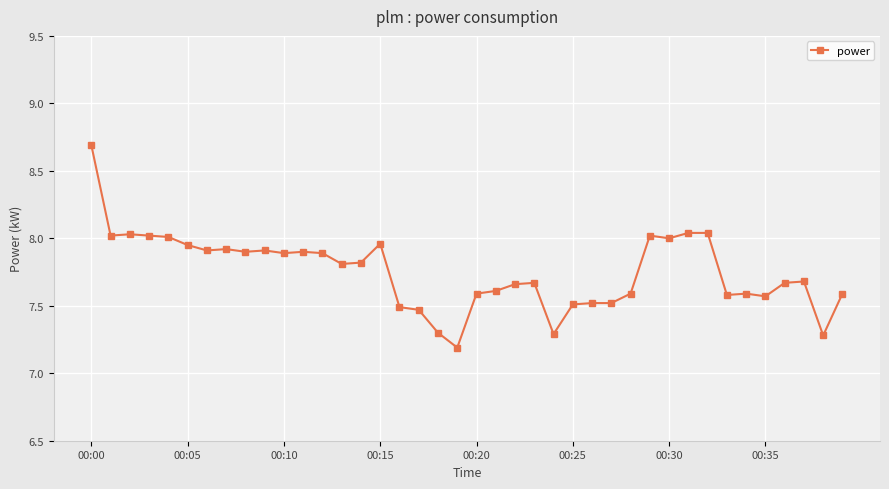

What is the value of the 36th point from the left?

7.6